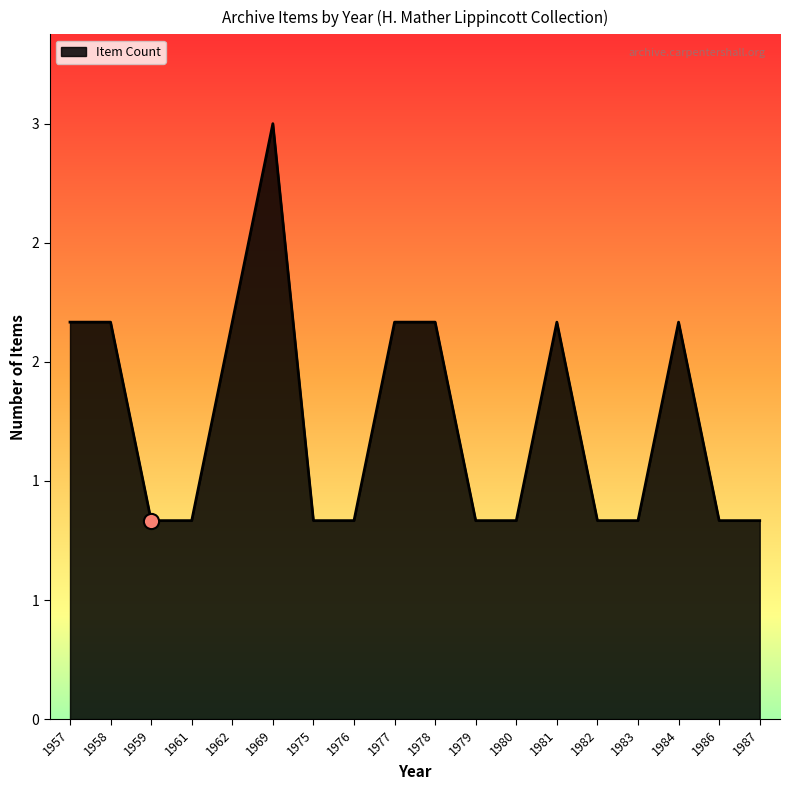

What is the change in value from 1969 to 1975?

-2